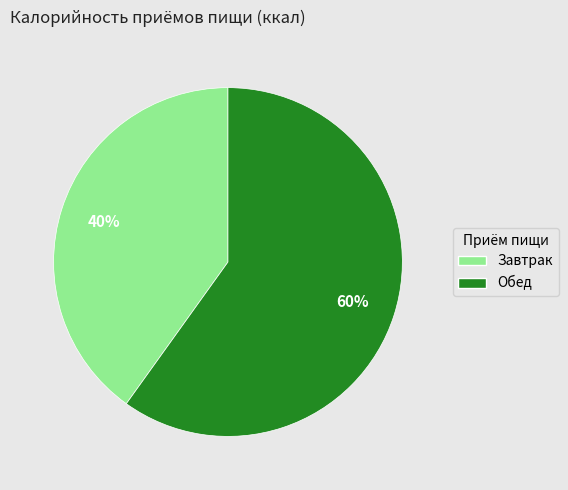

The Завтрак slice represents 40% of the pie. True or false?

True